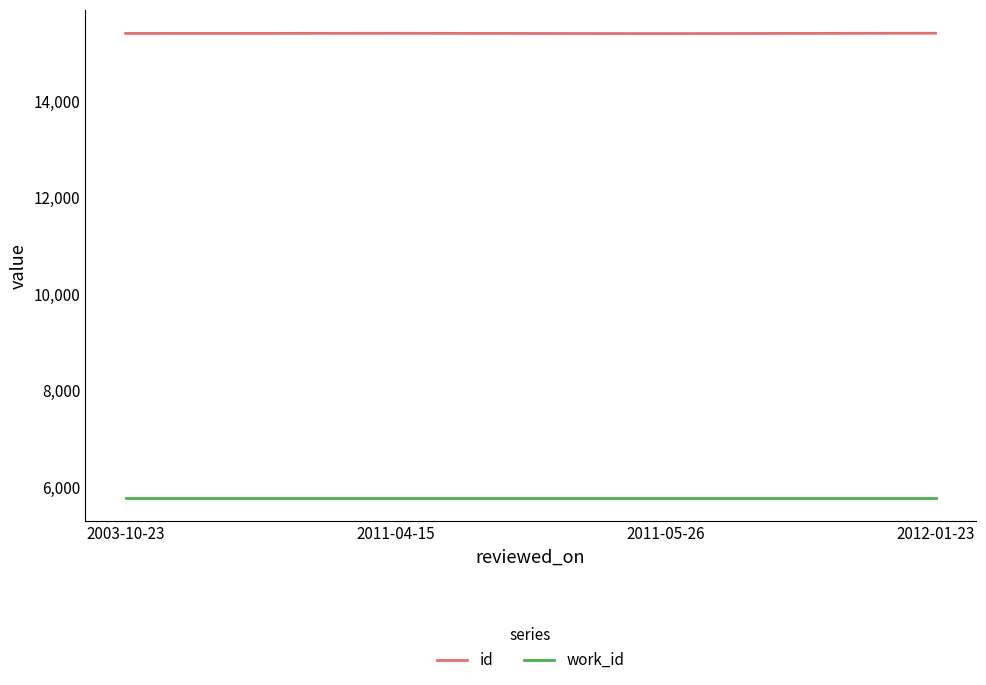

True or false: id has a value of 15405 at 2012-01-23.

True